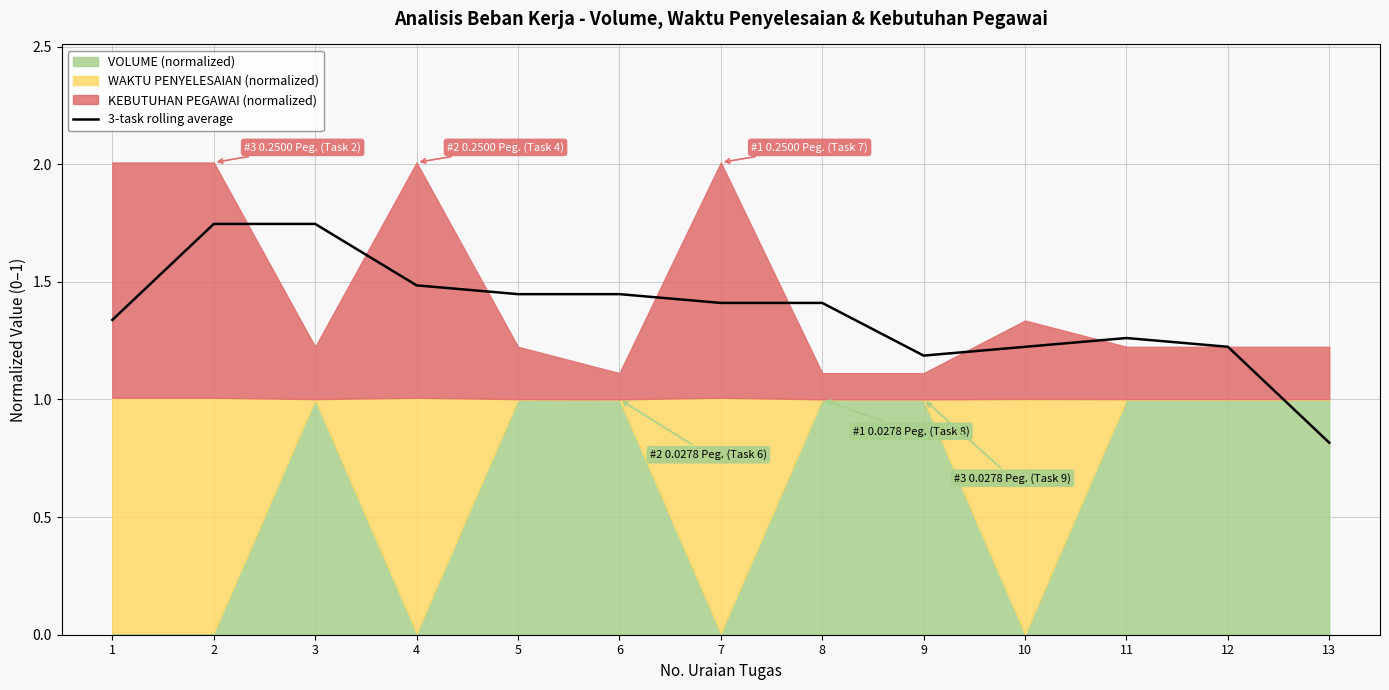

How many lines are shown in the chart?

1